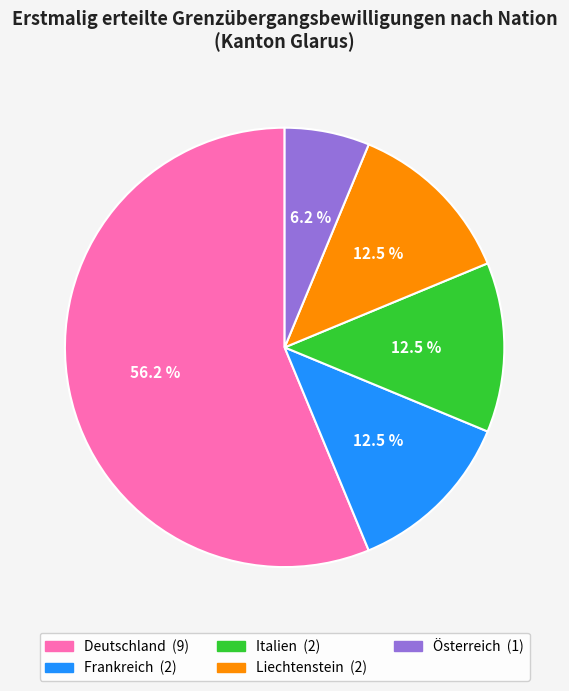

To the nearest percent, what is the difference between the Frankreich and Deutschland slice percentages?

44%